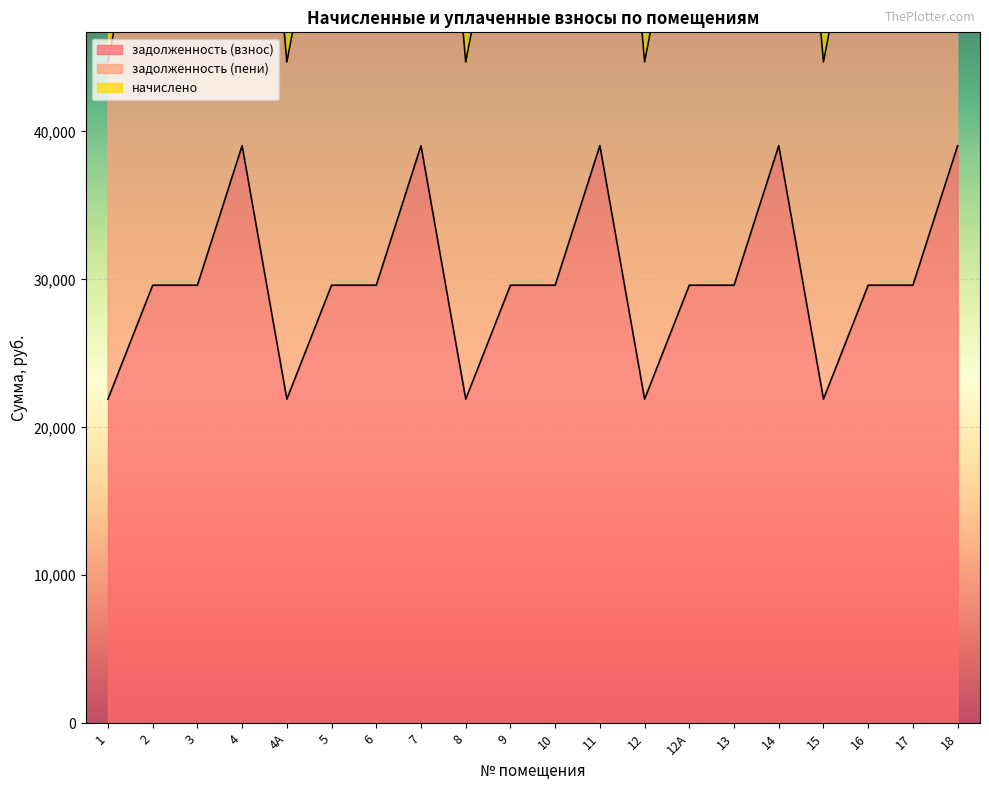

Is it true that задолженность (взнос) equals 5651.9 at 1?

False